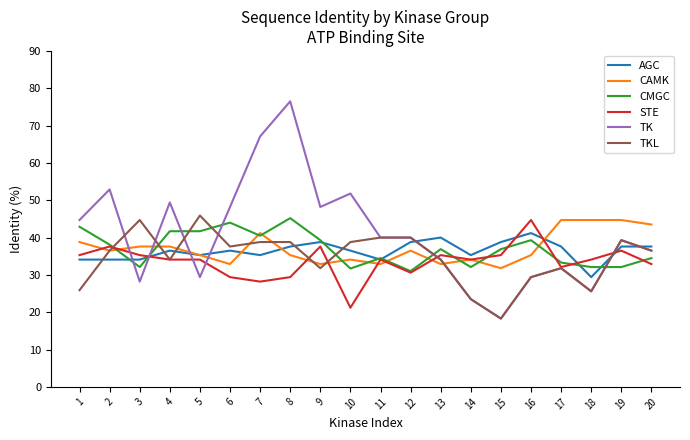

At how many categories does at least one series exceed 60?

2